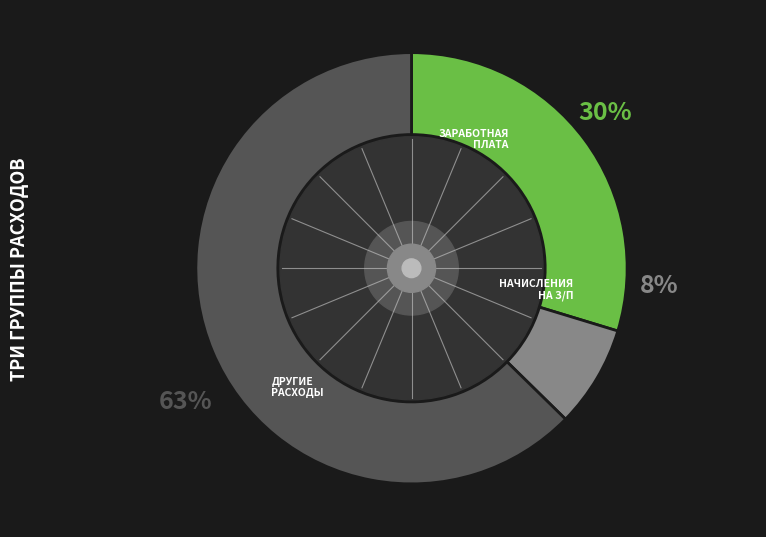

Between II-группа "Начисления" and I-группа "Заработная плата", which is larger?

I-группа "Заработная плата"